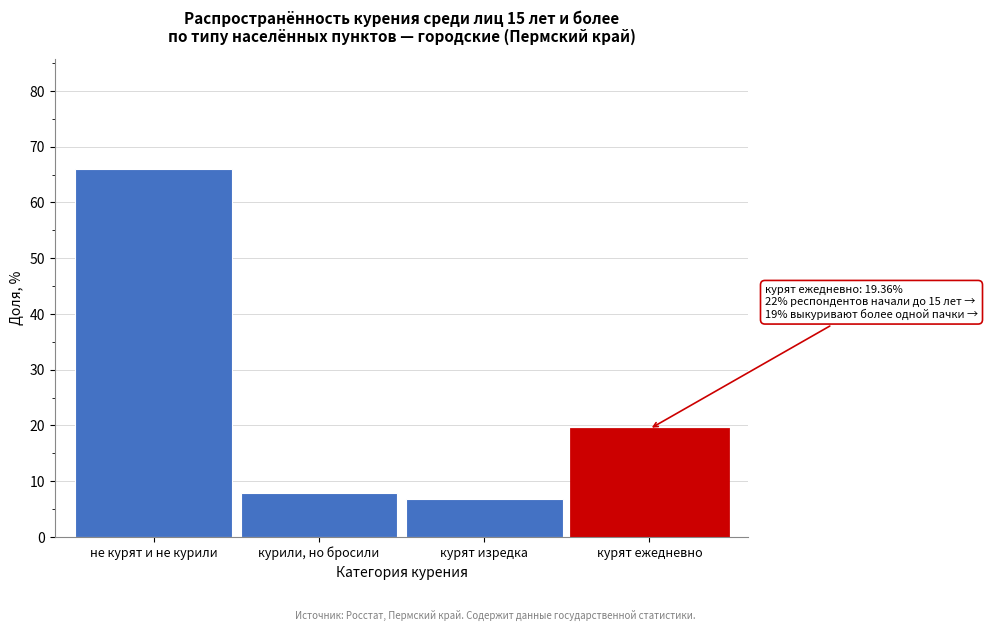

Reading left to right, transcribe all the data shown in this chart.

не курят и не курили=66.0	курили, но бросили=7.9	курят изредка=6.8	курят ежедневно=19.4